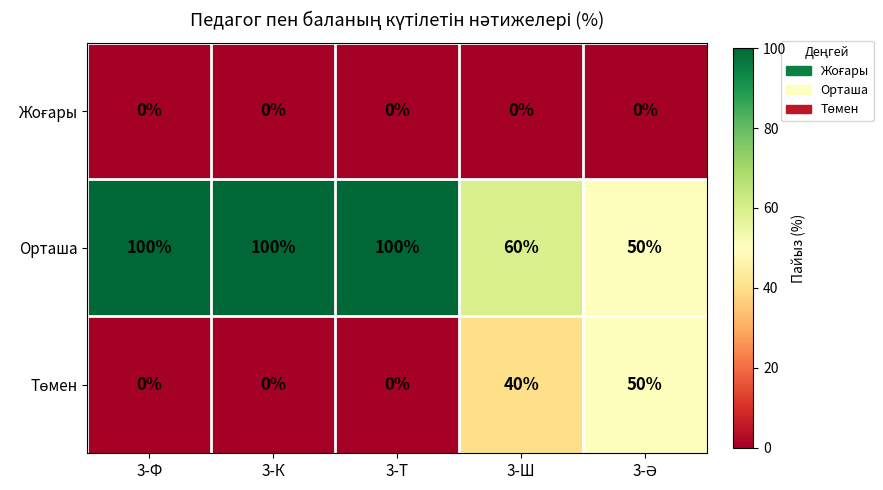

What is the spread (max minus min) of values at 3-Ф?

100